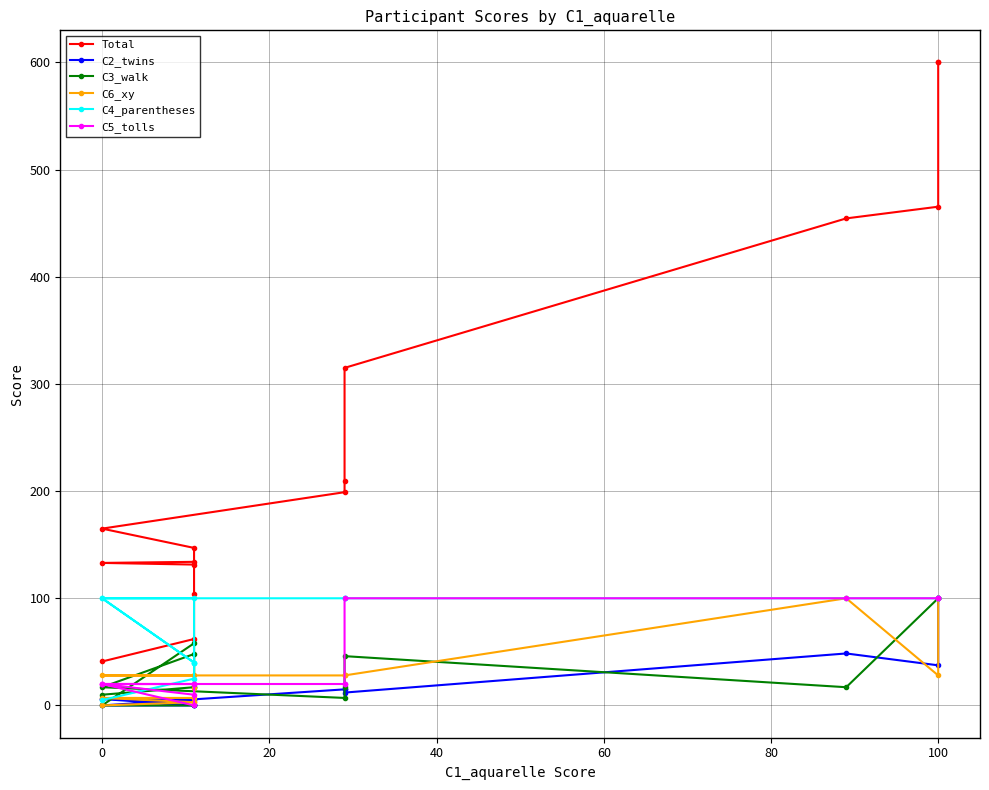

What is the average value of the C2_twins series?

23.4